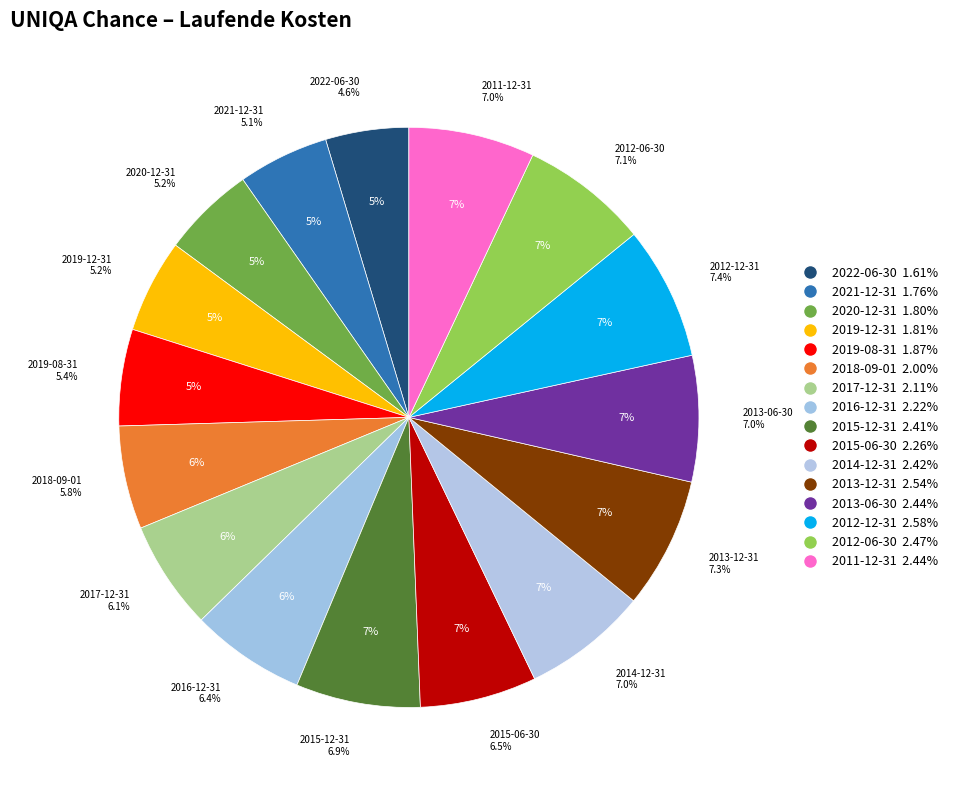

Count the number of slices in the pie.

16